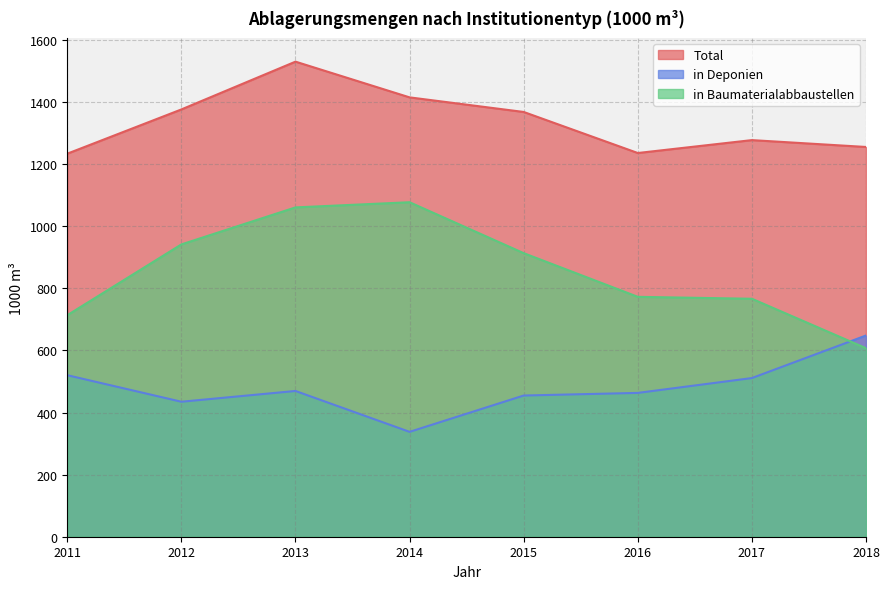

At 2015, list the series in order from smallest to largest.

in Deponien, in Baumaterialabbaustellen, Total